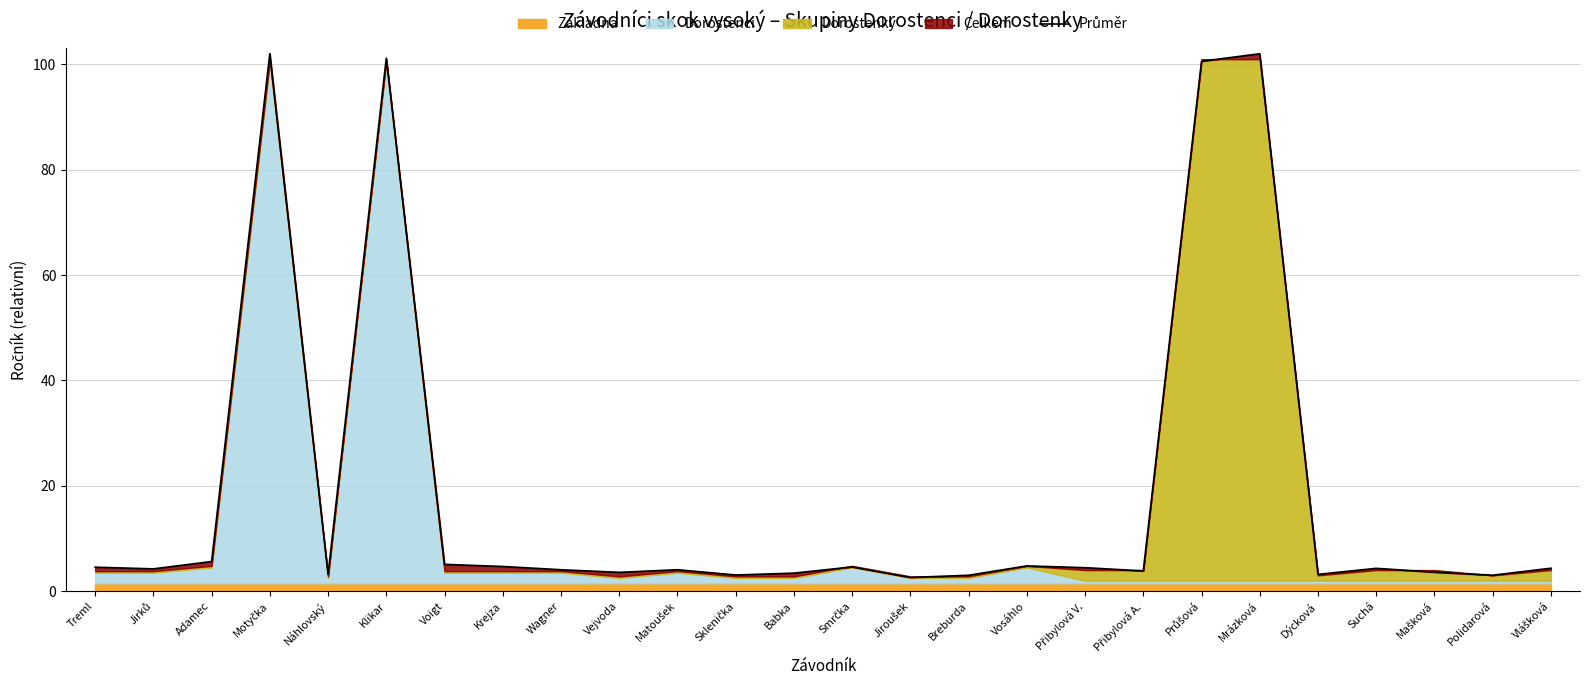

Reading left to right, list all the values displayed in this chart.

4.5	4.2	5.6	102.1	3.2	101.2	5.1	4.7	4.1	3.6	4.1	3.1	3.4	4.6	2.6	3.0	4.8	4.5	3.8	100.6	102.0	3.2	4.3	3.6	3.0	4.4